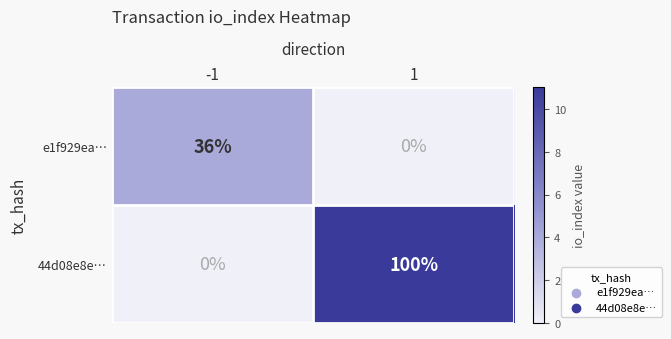

List the series in order of their overall mean, highest first.

44d08e8e…, e1f929ea…